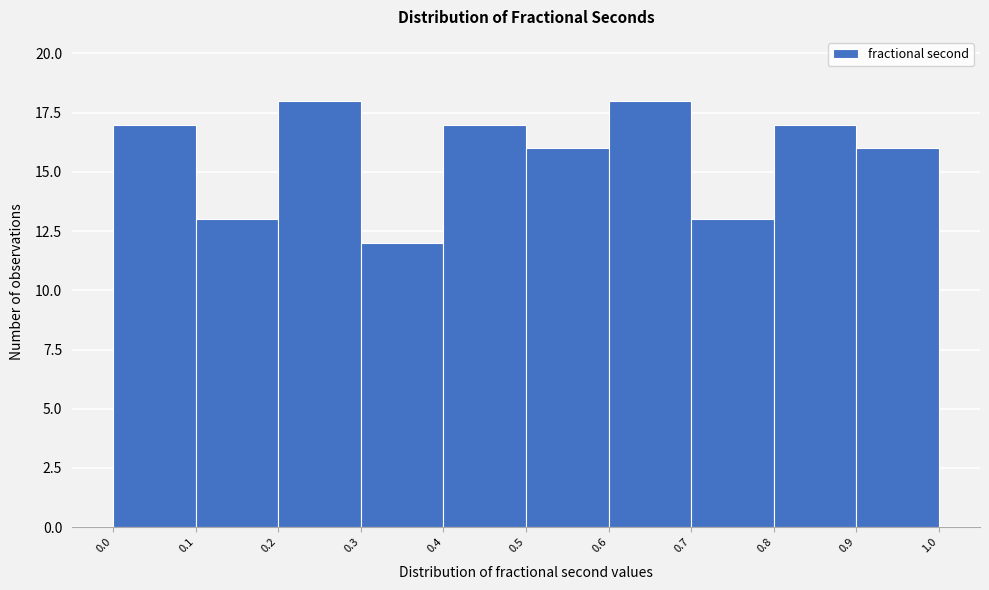

Reading left to right, transcribe this chart: for each bar, give the range it covers on the x-axis and its height. The values are not printed on the chart, so give them approximately, as read against the axis.

0.0 to 0.1: 17
0.1 to 0.2: 13
0.2 to 0.3: 18
0.3 to 0.4: 12
0.4 to 0.5: 17
0.5 to 0.6: 16
0.6 to 0.7: 18
0.7 to 0.8: 13
0.8 to 0.9: 17
0.9 to 1.0: 16